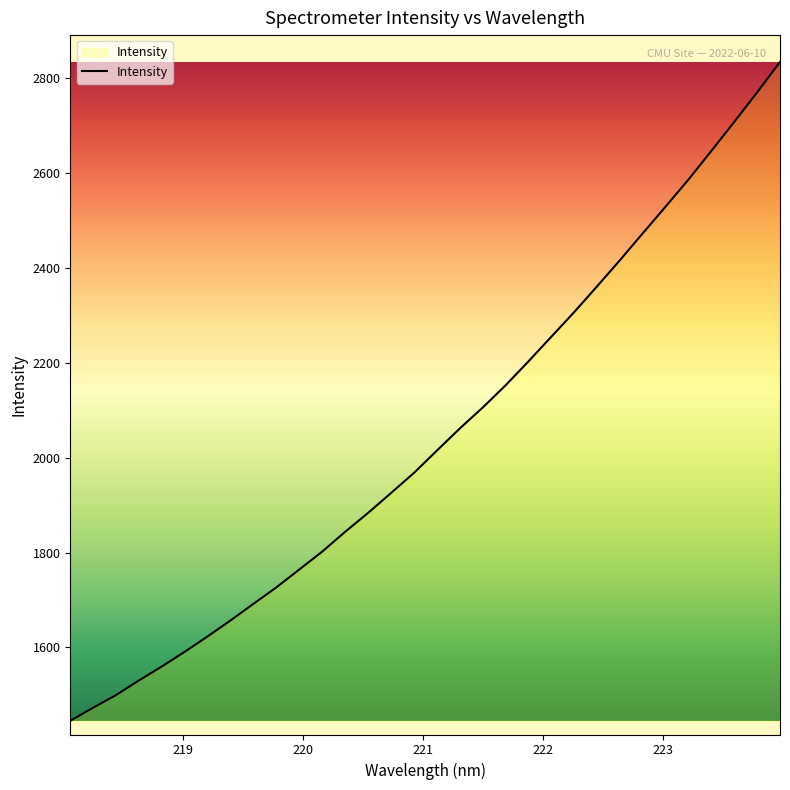

What is the greatest value displayed?

2833.0